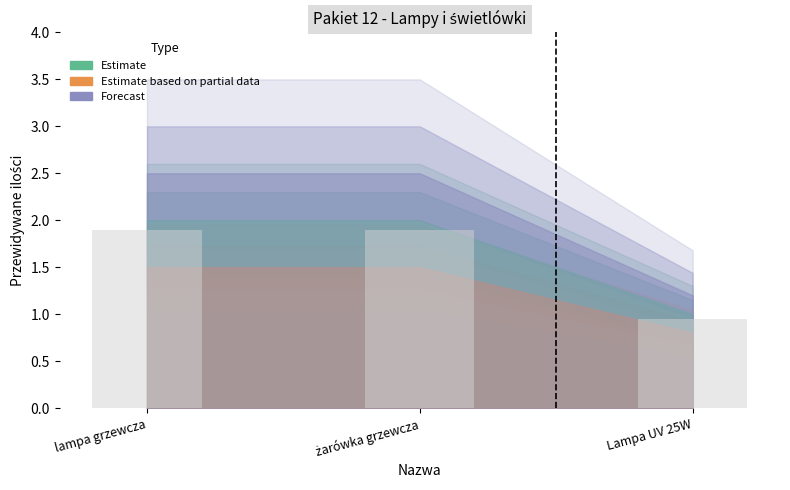

What position from the left is lampa grzewcza?

1